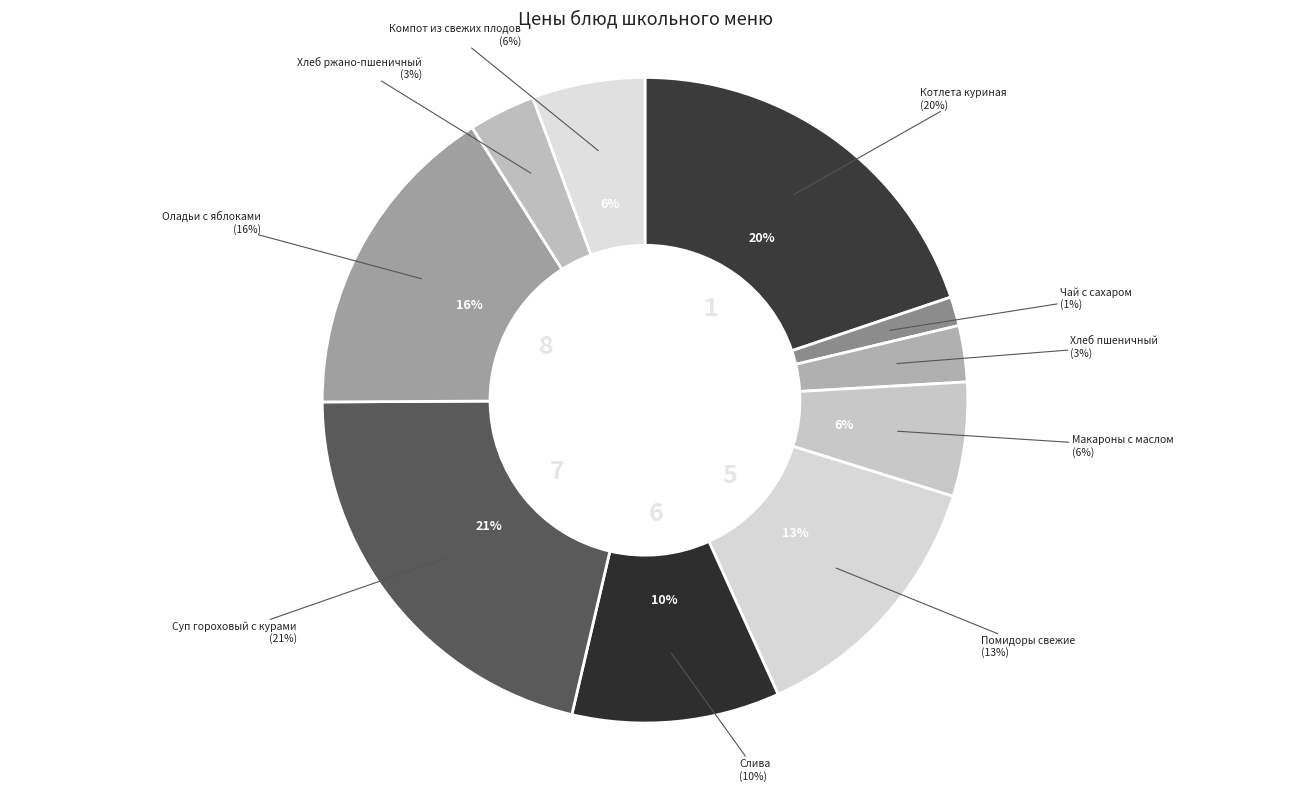

What is the ratio of the value at Компот из свежих плодов to the value at Чай с сахаром?

3.9